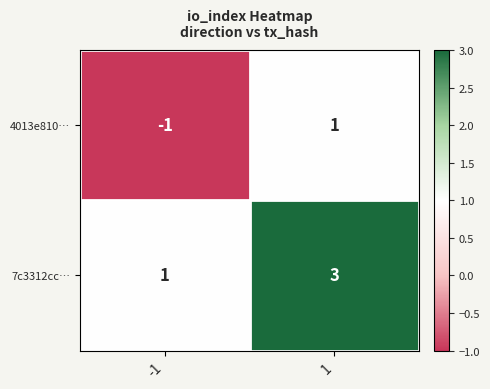

Rank the series by their average value, from lowest to highest.

4013e810…, 7c3312cc…